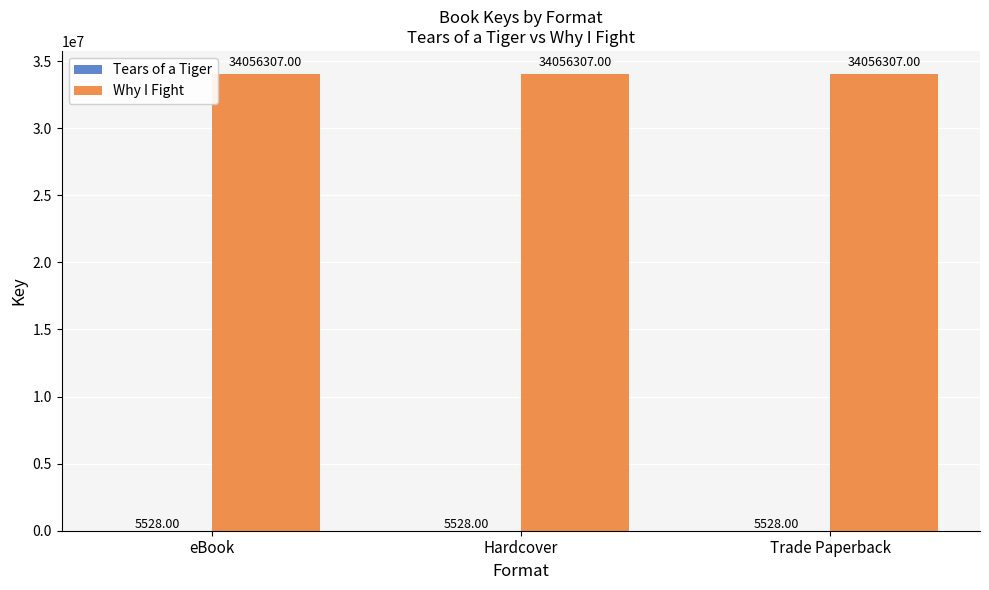

What is the sum of all Why I Fight values?

102168921